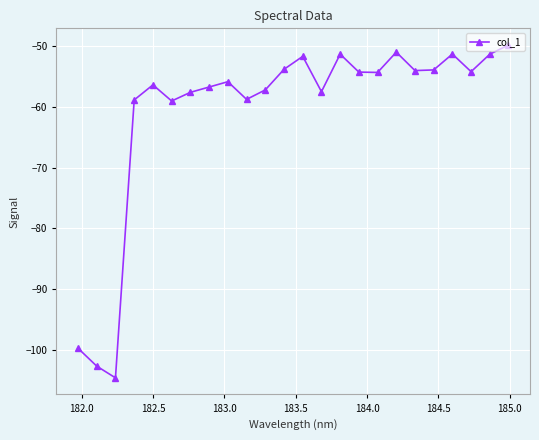

What is the minimum value shown in the chart?

-104.7